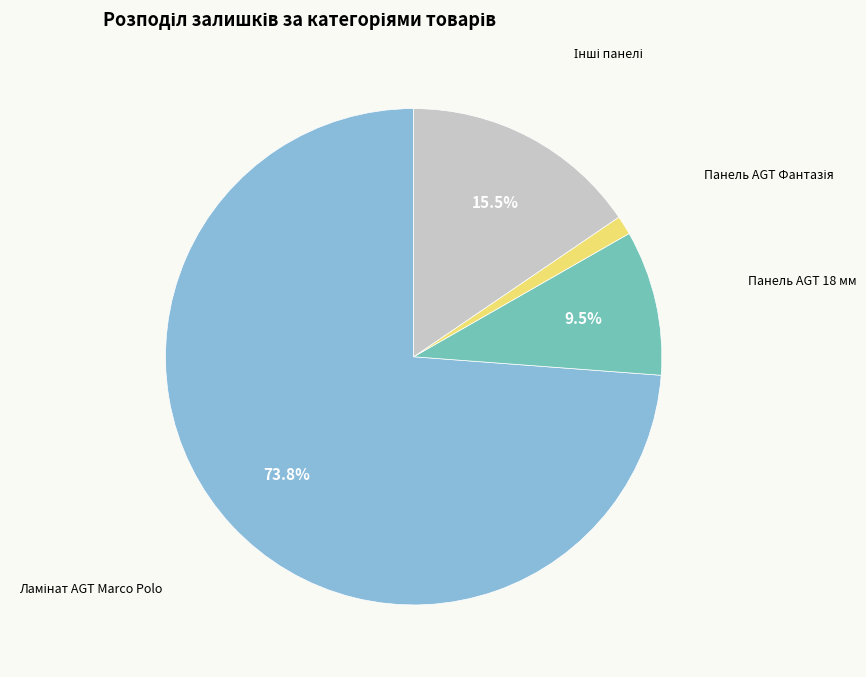

Is there any slice that represents more than half of the pie?

Yes